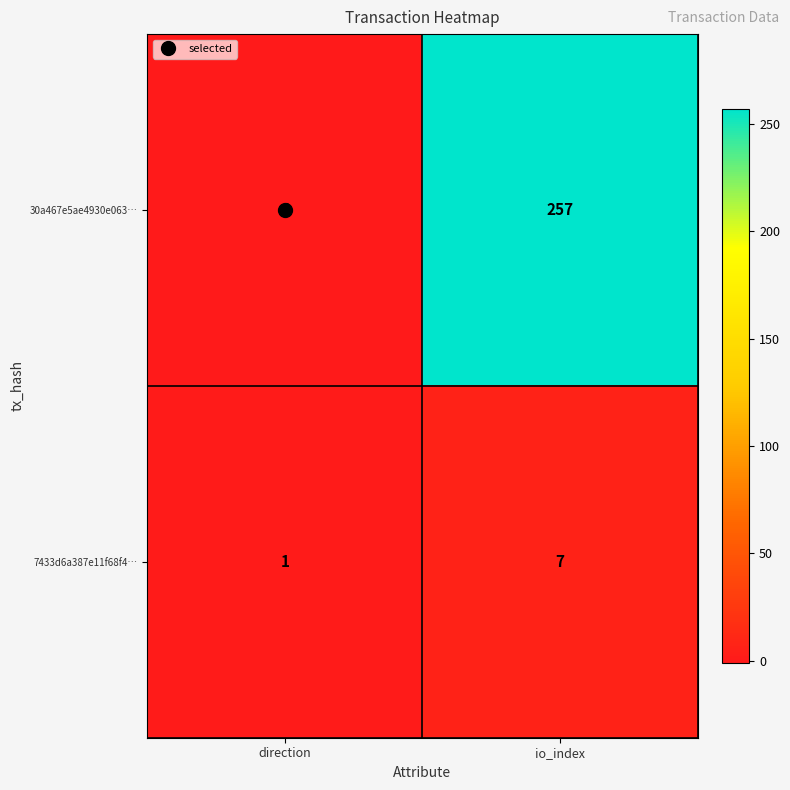

What is the total value across all series at io_index?

264